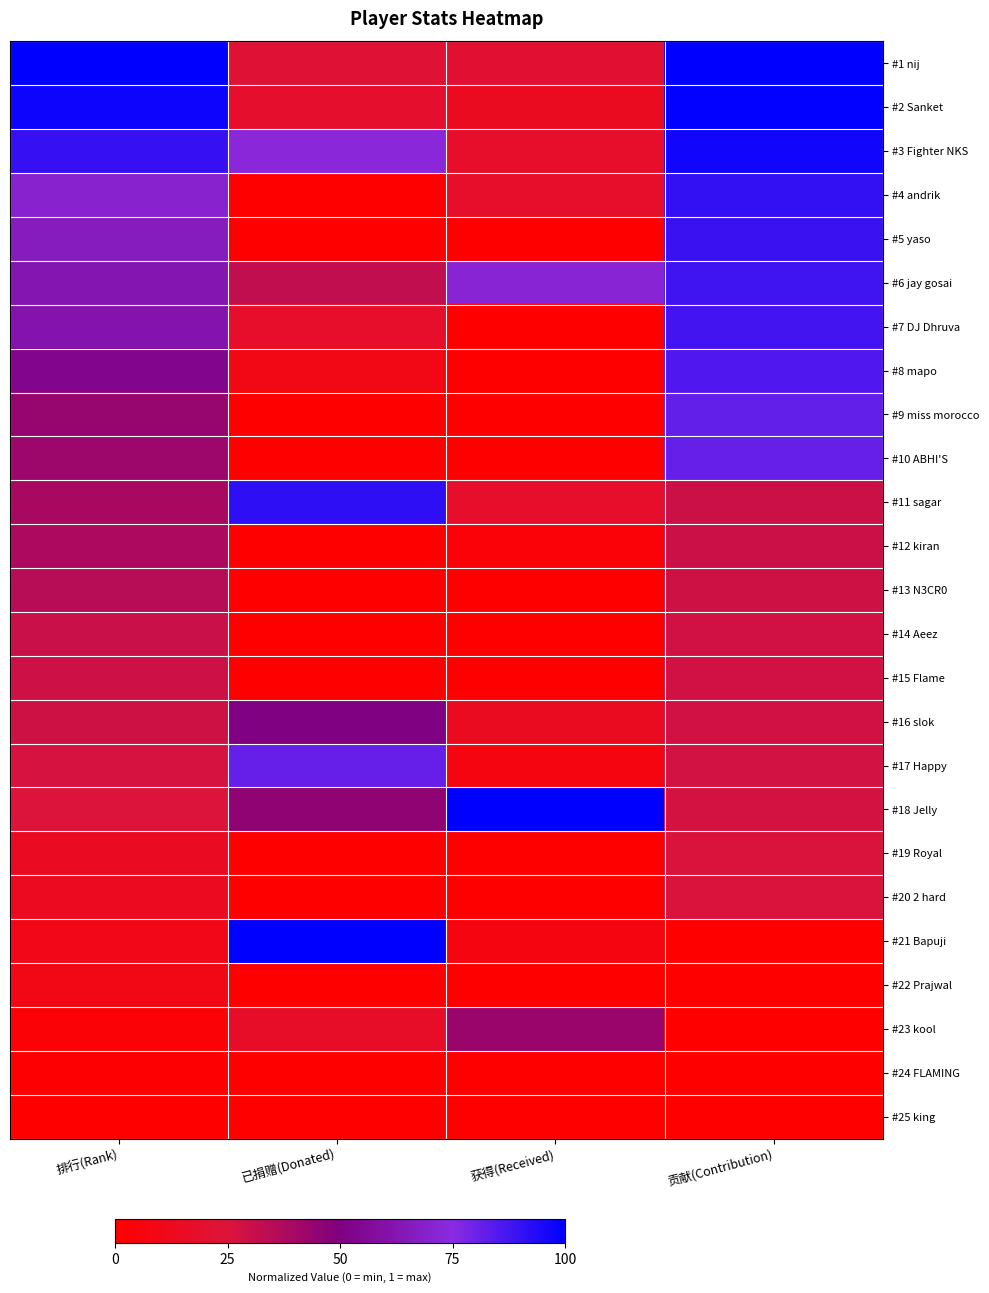

Reading left to right, extract all data points from this chart.

#1 nij: 排行(Rank)=1.0	已捐赠(Donated)=0.2	获得(Received)=0.2	贡献(Contribution)=1.0
#2 Sanket: 排行(Rank)=1.0	已捐赠(Donated)=0.2	获得(Received)=0.1	贡献(Contribution)=1.0
#3 Fighter NKS: 排行(Rank)=0.9	已捐赠(Donated)=0.7	获得(Received)=0.2	贡献(Contribution)=1.0
#4 andrik: 排行(Rank)=0.7	已捐赠(Donated)=0.0	获得(Received)=0.2	贡献(Contribution)=0.9
#5 yaso: 排行(Rank)=0.7	已捐赠(Donated)=0.0	获得(Received)=0.0	贡献(Contribution)=0.9
#6 jay gosai: 排行(Rank)=0.6	已捐赠(Donated)=0.3	获得(Received)=0.7	贡献(Contribution)=0.9
#7 DJ Dhruva: 排行(Rank)=0.6	已捐赠(Donated)=0.2	获得(Received)=0.0	贡献(Contribution)=0.9
#8 mapo: 排行(Rank)=0.5	已捐赠(Donated)=0.1	获得(Received)=0.0	贡献(Contribution)=0.9
#9 miss morocco: 排行(Rank)=0.4	已捐赠(Donated)=0.0	获得(Received)=0.0	贡献(Contribution)=0.8
#10 ABHI'S: 排行(Rank)=0.4	已捐赠(Donated)=0.0	获得(Received)=0.0	贡献(Contribution)=0.8
#11 sagar: 排行(Rank)=0.4	已捐赠(Donated)=0.9	获得(Received)=0.2	贡献(Contribution)=0.3
#12 kiran: 排行(Rank)=0.4	已捐赠(Donated)=0.0	获得(Received)=0.0	贡献(Contribution)=0.3
#13 N3CR0: 排行(Rank)=0.3	已捐赠(Donated)=0.0	获得(Received)=0.0	贡献(Contribution)=0.3
#14 Aeez: 排行(Rank)=0.3	已捐赠(Donated)=0.0	获得(Received)=0.0	贡献(Contribution)=0.3
#15 Flame: 排行(Rank)=0.3	已捐赠(Donated)=0.0	获得(Received)=0.0	贡献(Contribution)=0.3
#16 slok: 排行(Rank)=0.3	已捐赠(Donated)=0.5	获得(Received)=0.1	贡献(Contribution)=0.3
#17 Happy: 排行(Rank)=0.3	已捐赠(Donated)=0.8	获得(Received)=0.1	贡献(Contribution)=0.3
#18 Jelly: 排行(Rank)=0.2	已捐赠(Donated)=0.5	获得(Received)=1.0	贡献(Contribution)=0.3
#19 Royal: 排行(Rank)=0.1	已捐赠(Donated)=0.0	获得(Received)=0.0	贡献(Contribution)=0.3
#20 2 hard: 排行(Rank)=0.1	已捐赠(Donated)=0.0	获得(Received)=0.0	贡献(Contribution)=0.3
#21 Bapuji: 排行(Rank)=0.1	已捐赠(Donated)=1.0	获得(Received)=0.1	贡献(Contribution)=0.0
#22 Prajwal: 排行(Rank)=0.1	已捐赠(Donated)=0.0	获得(Received)=0.0	贡献(Contribution)=0.0
#23 kool: 排行(Rank)=0.0	已捐赠(Donated)=0.2	获得(Received)=0.4	贡献(Contribution)=0.0
#24 FLAMING: 排行(Rank)=0.0	已捐赠(Donated)=0.0	获得(Received)=0.0	贡献(Contribution)=0.0
#25 king: 排行(Rank)=0.0	已捐赠(Donated)=0.0	获得(Received)=0.0	贡献(Contribution)=0.0